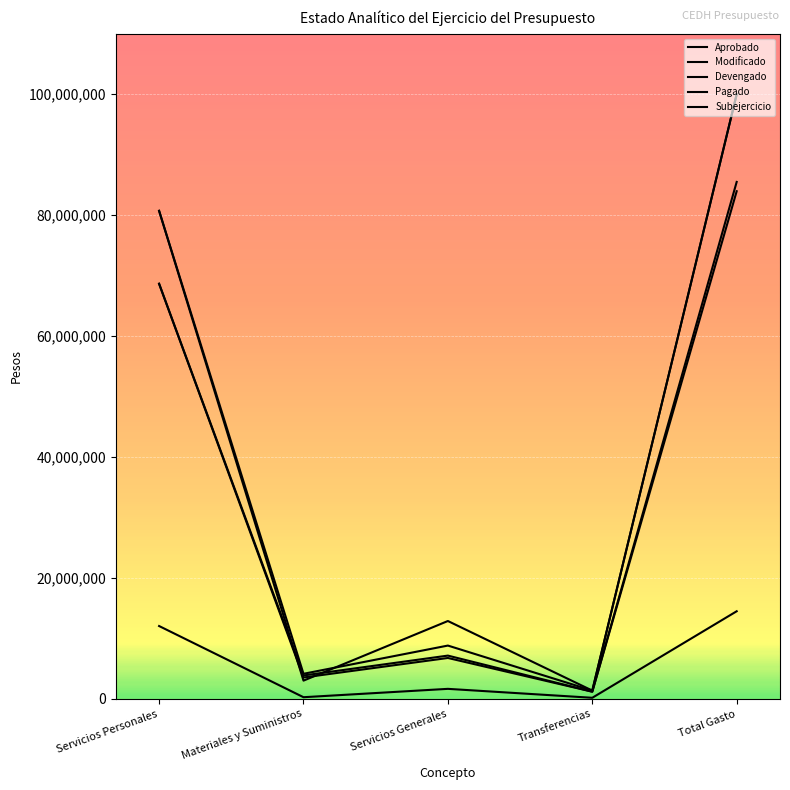

Where is the first local minimum for Aprobado?

Materiales y Suministros